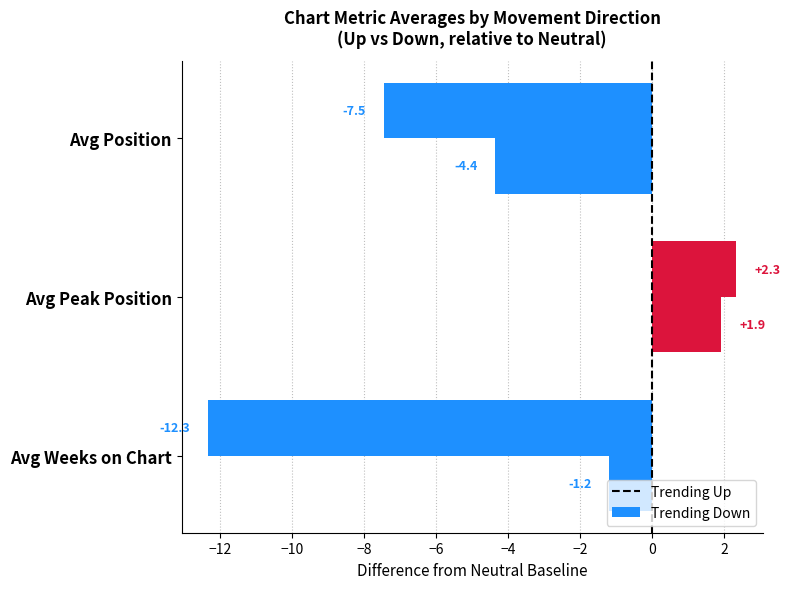

How many data points does each series have?

3